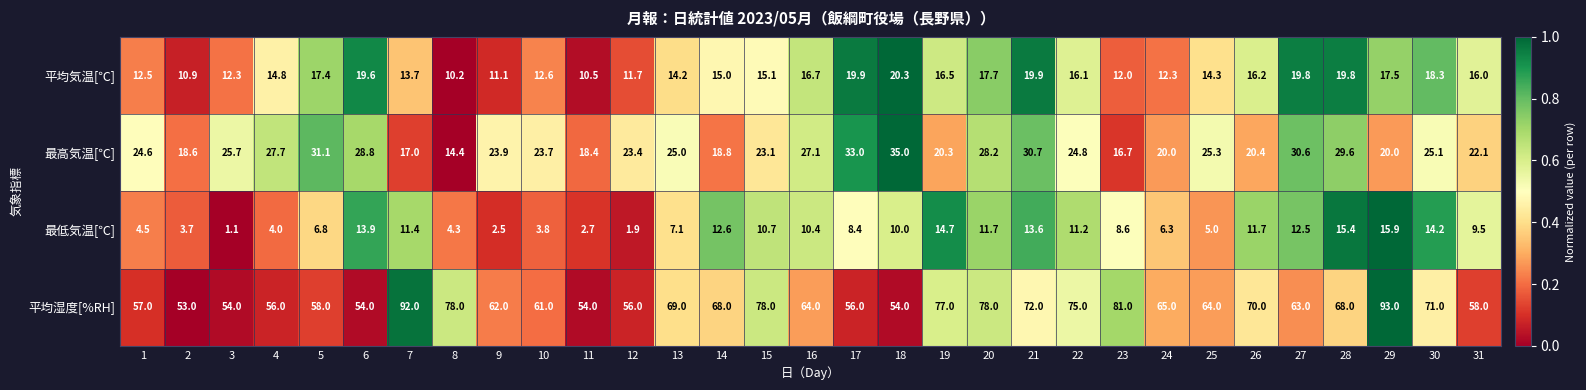

What is the sum of the 平均気温[℃] values at 8 and 20?

27.9